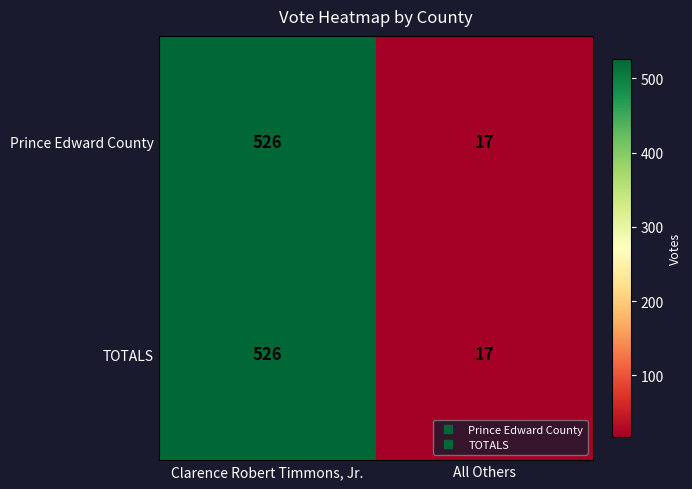

Where is Prince Edward County nearest to the value 271?

All Others